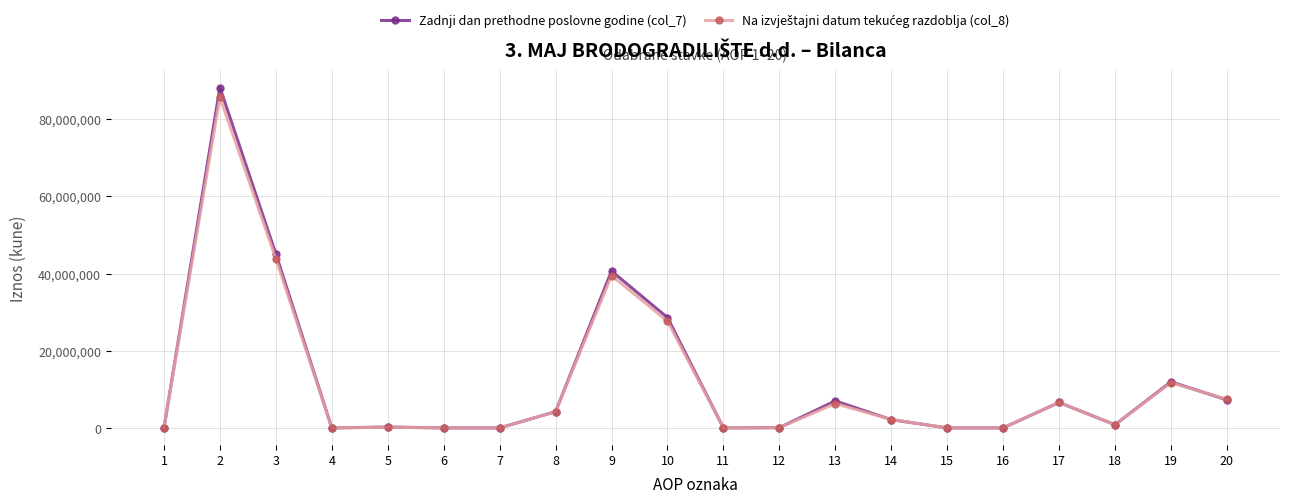

What is the sum of the Zadnji dan prethodne poslovne godine (col_7) values at 8 and 10?

32808435